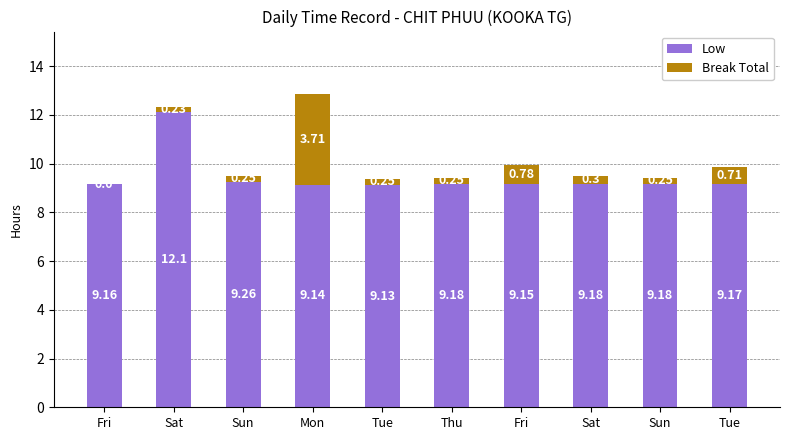

Are the bars grouped side by side (vs. stacked)?

No